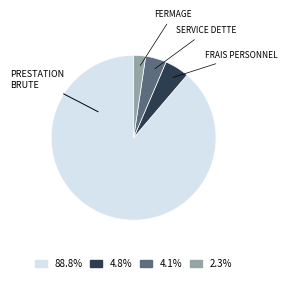

How many slices are in this pie chart?

4